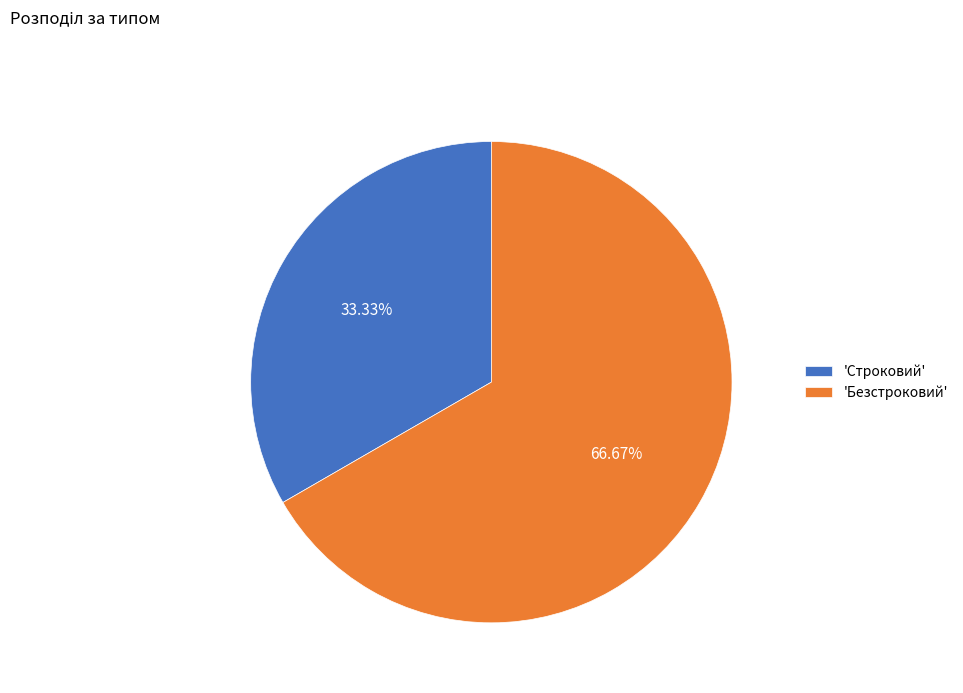

Does any single category account for the majority?

Yes